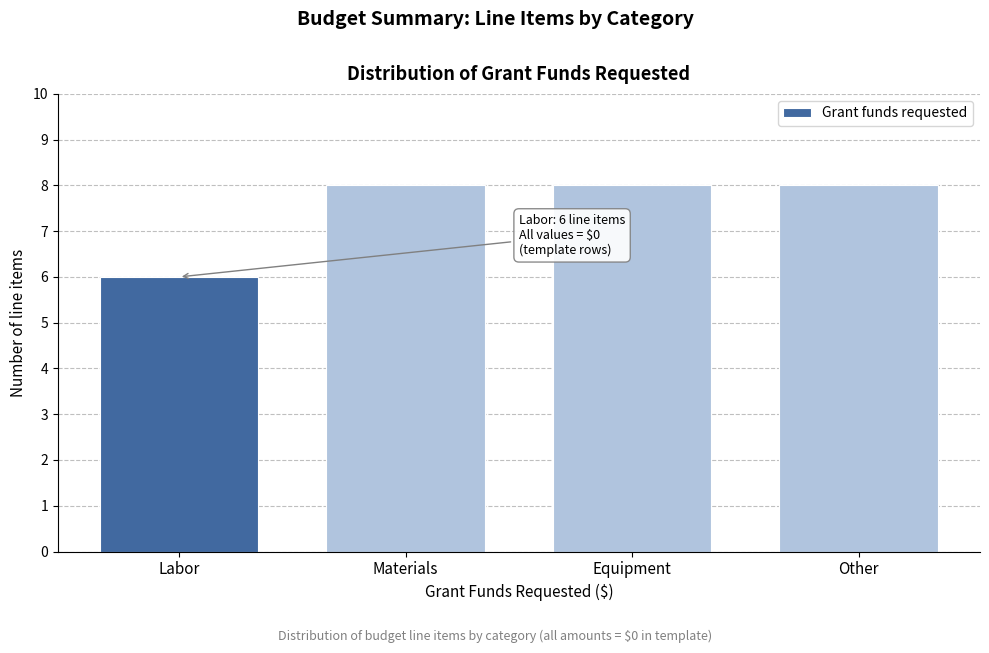

Reading left to right, transcribe all the data shown in this chart.

6	8	8	8